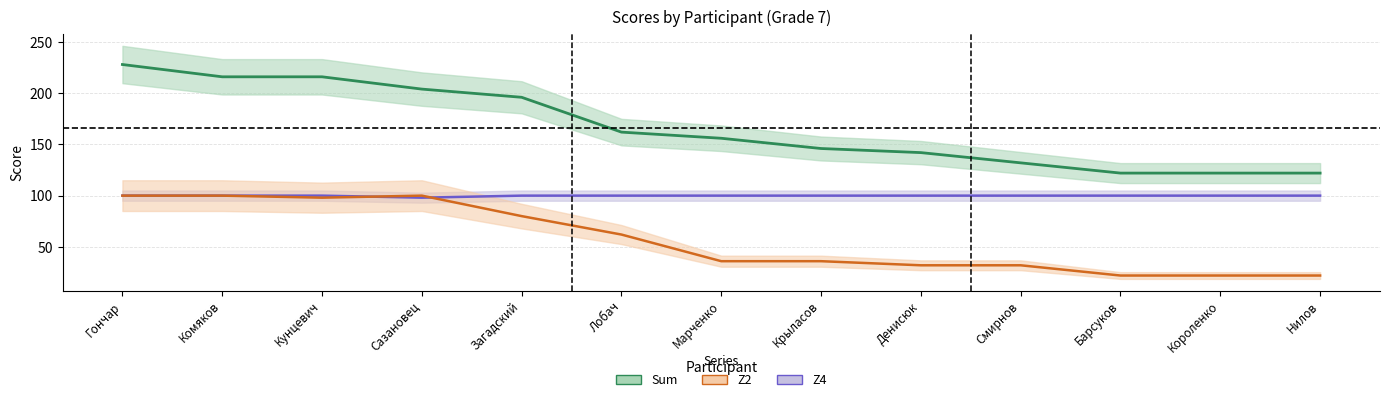

Which series changed the most between Марченко and Барсуков?

Sum